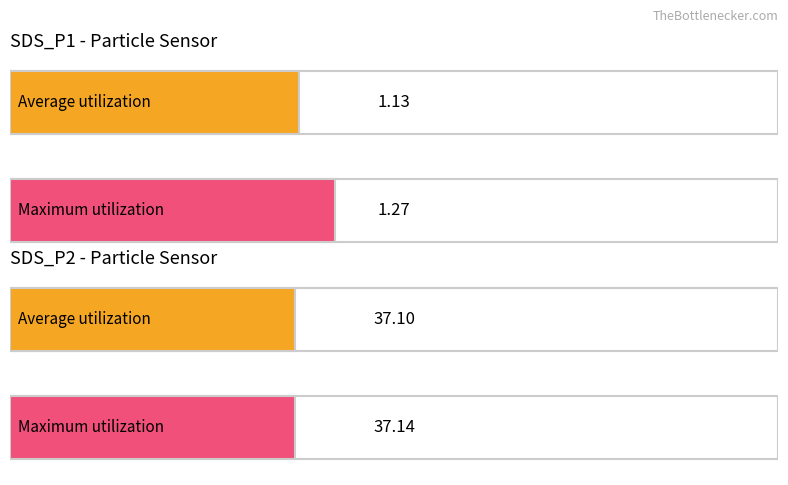

Which label corresponds to the largest value in the chart?

SDS_P2